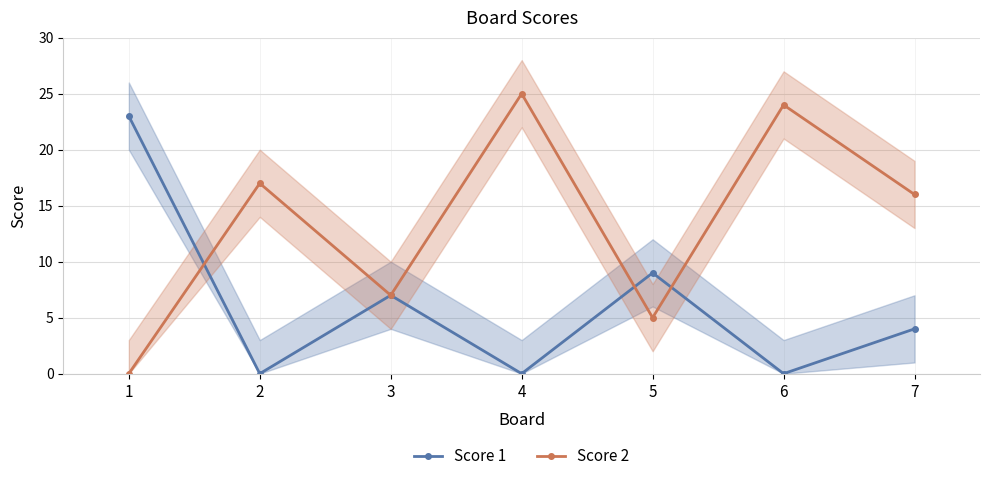

Is the value of Score 2 at 7 greater than the value of Score 1 at 7?

Yes